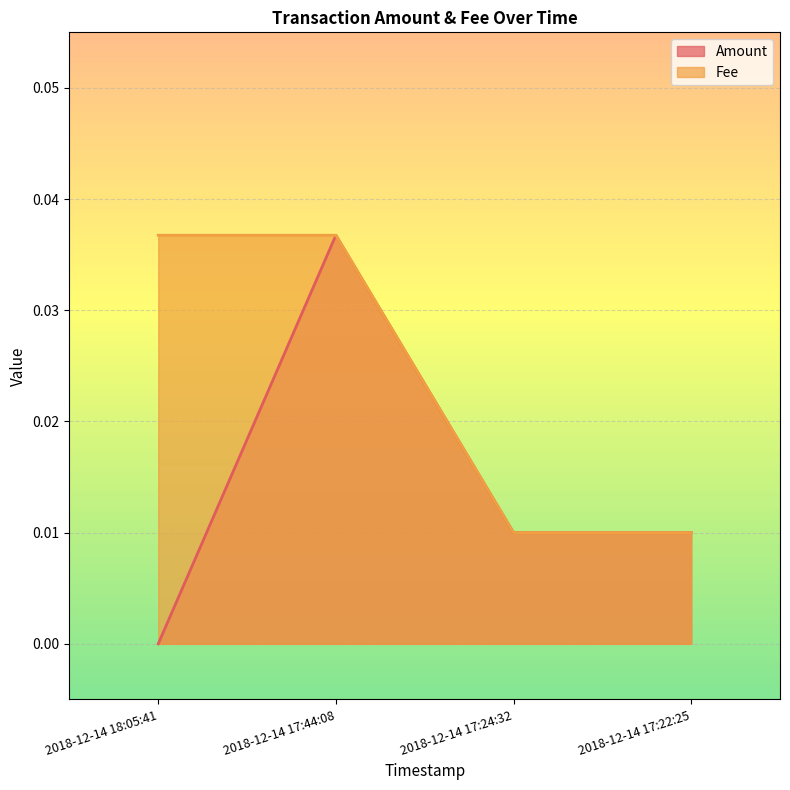

Rank the categories by Amount value from highest to lowest.

2018-12-14 17:44:08, 2018-12-14 17:24:32, 2018-12-14 17:22:25, 2018-12-14 18:05:41